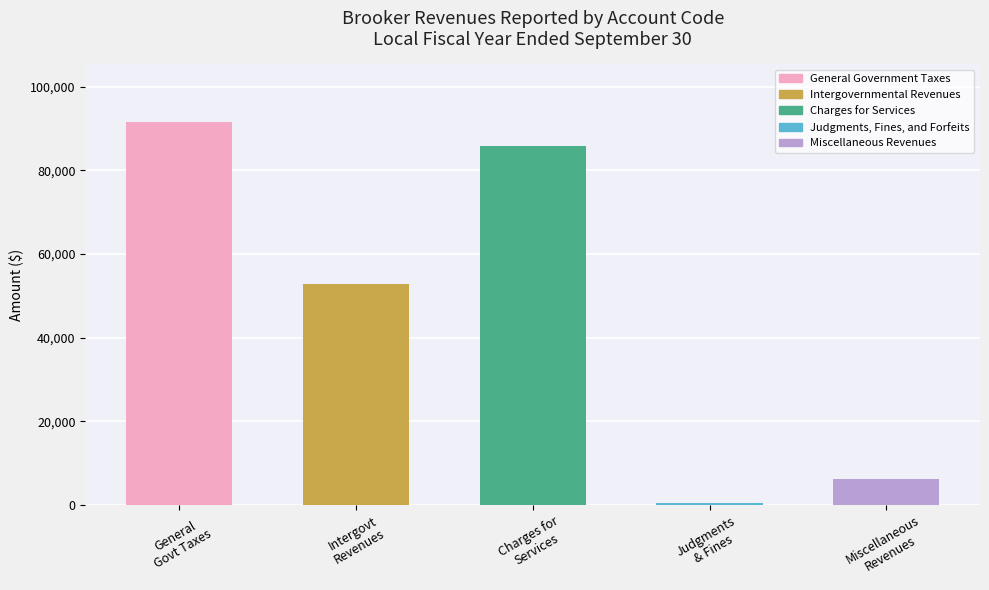

What is the sum of all values?

236598